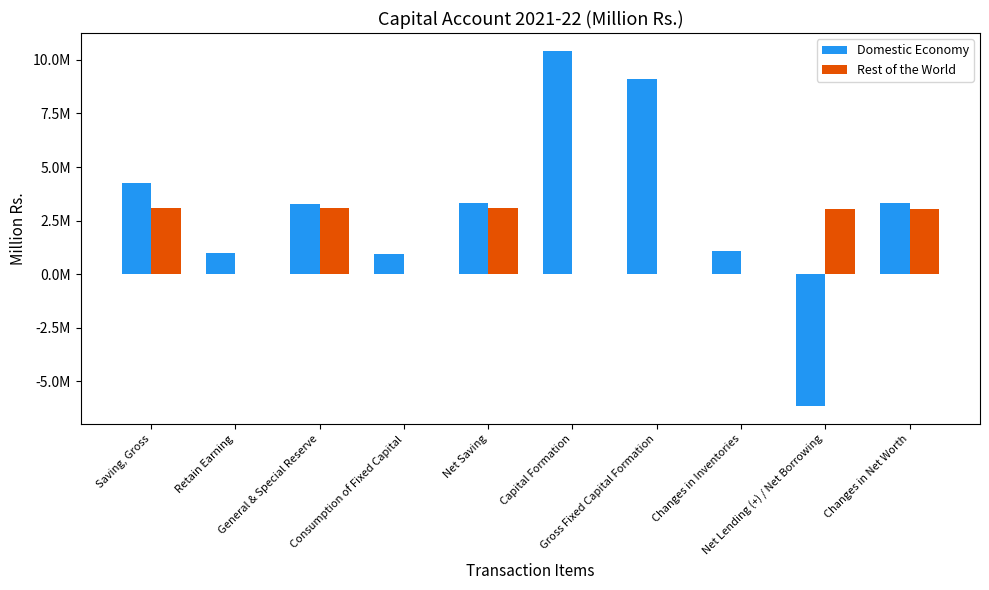

Rank the categories by Rest of the World value from highest to lowest.

Saving, Gross, General & Special Reserve, Net Saving, Net Lending (+) / Net Borrowing, Changes in Net Worth, Retain Earning, Consumption of Fixed Capital, Capital Formation, Gross Fixed Capital Formation, Changes in Inventories